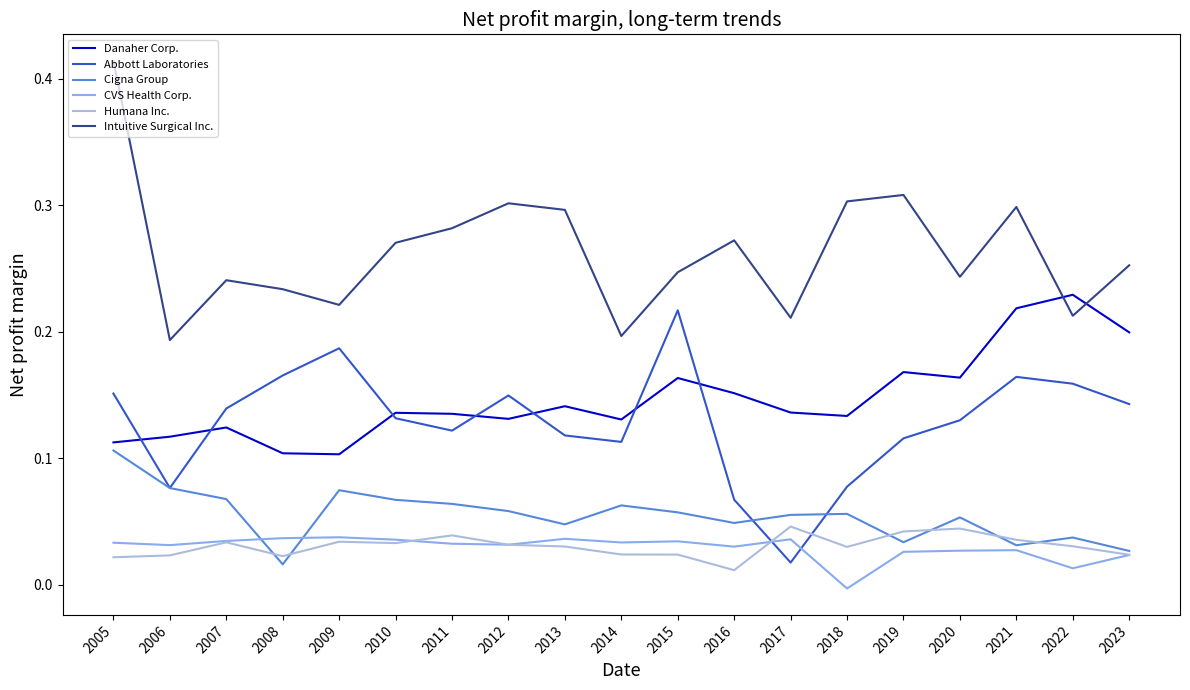

True or false: Intuitive Surgical Inc. and Abbott Laboratories intersect in this chart.

False